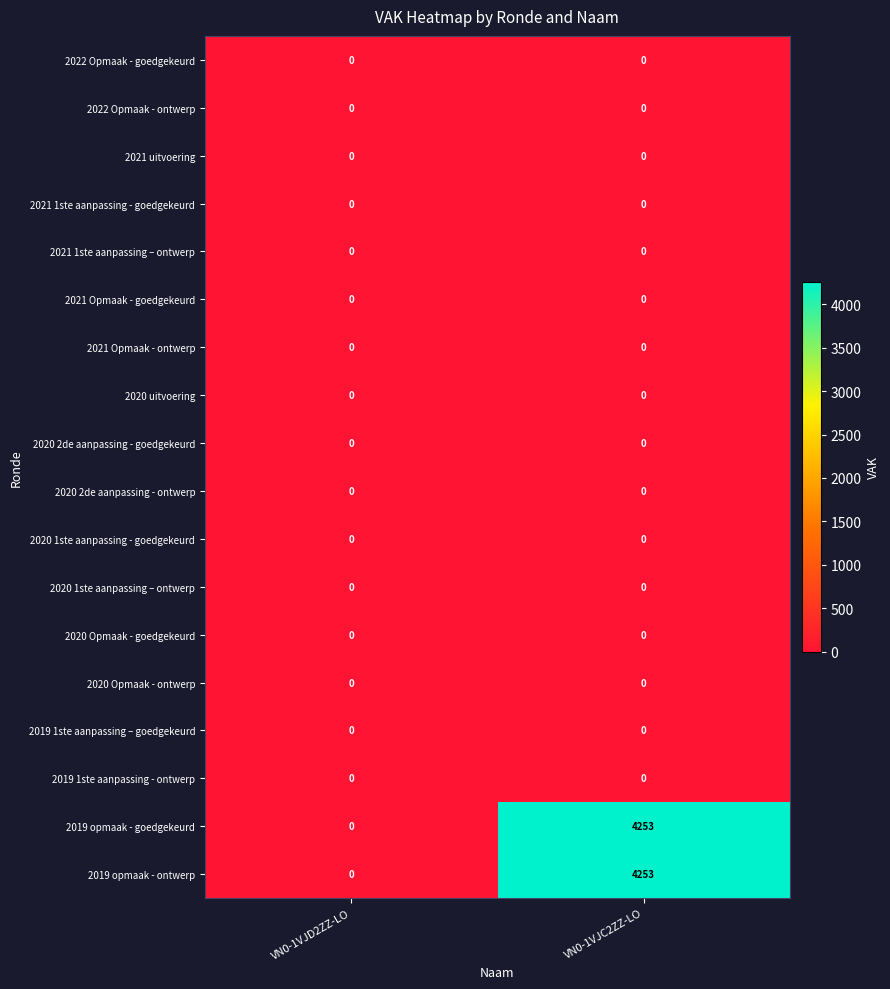

The value of 2019 1ste aanpassing - ontwerp at VN0-1VJC2ZZ-LO is 0. True or false?

True